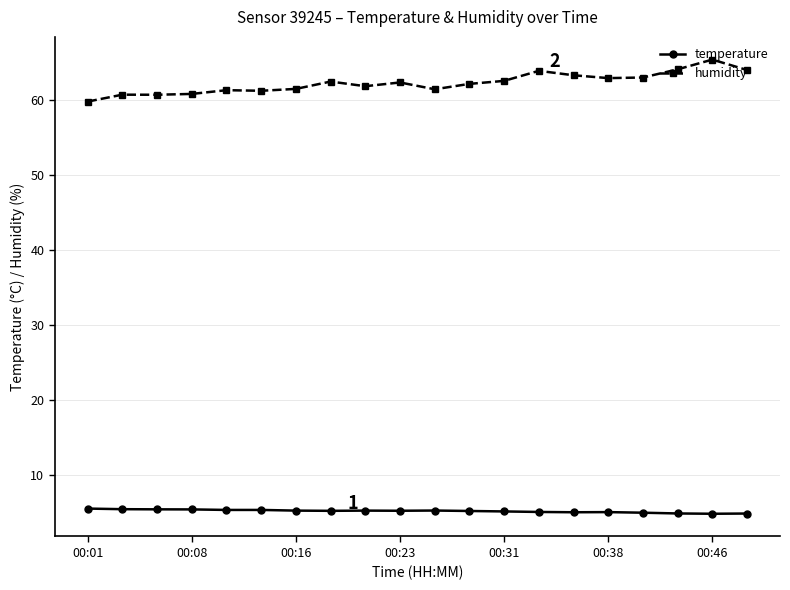

Which series has the largest range (max minus min)?

humidity